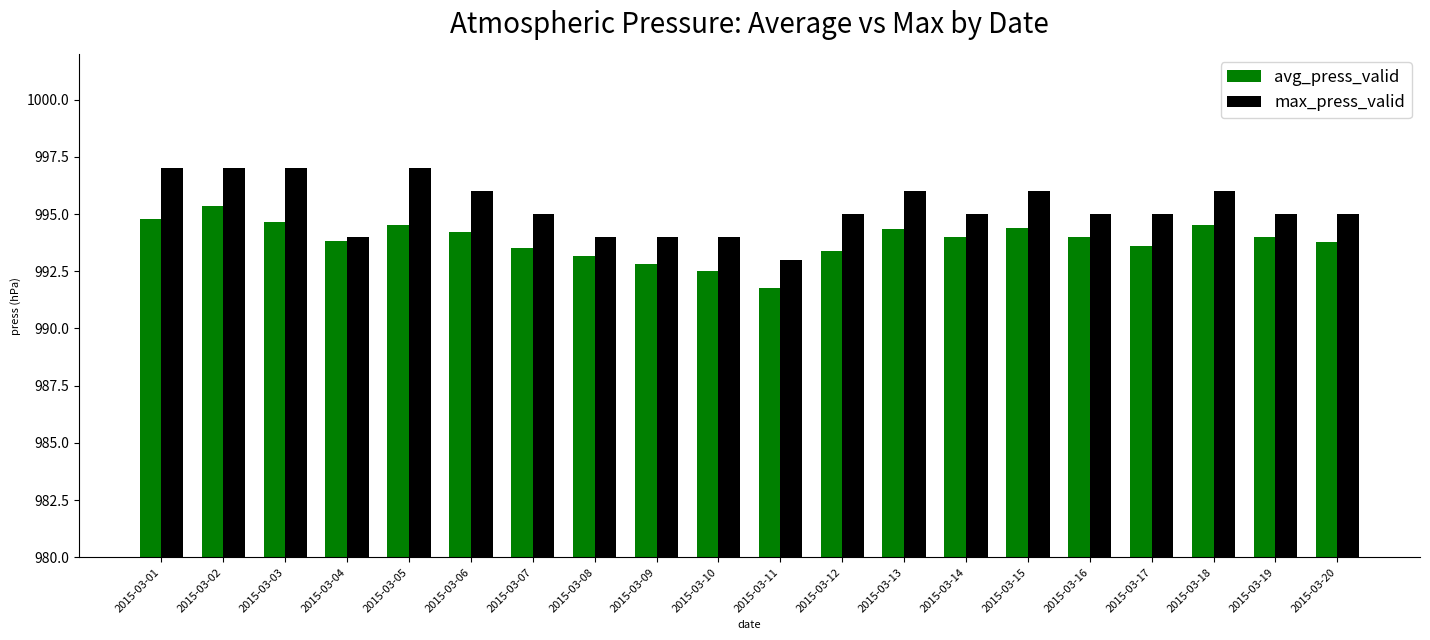

What is the total value across all series at 2015-03-02?

1992.3